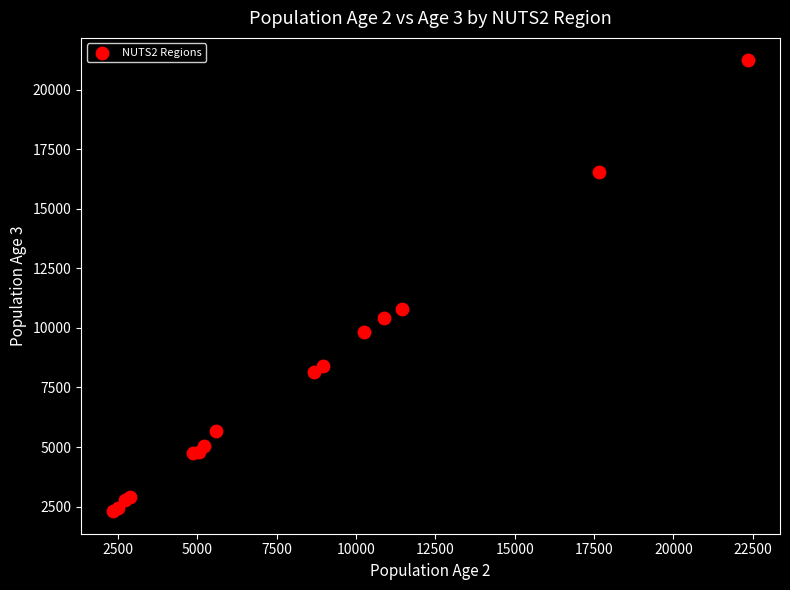

What Y value in the scatter plot is closest to 11767?

10796